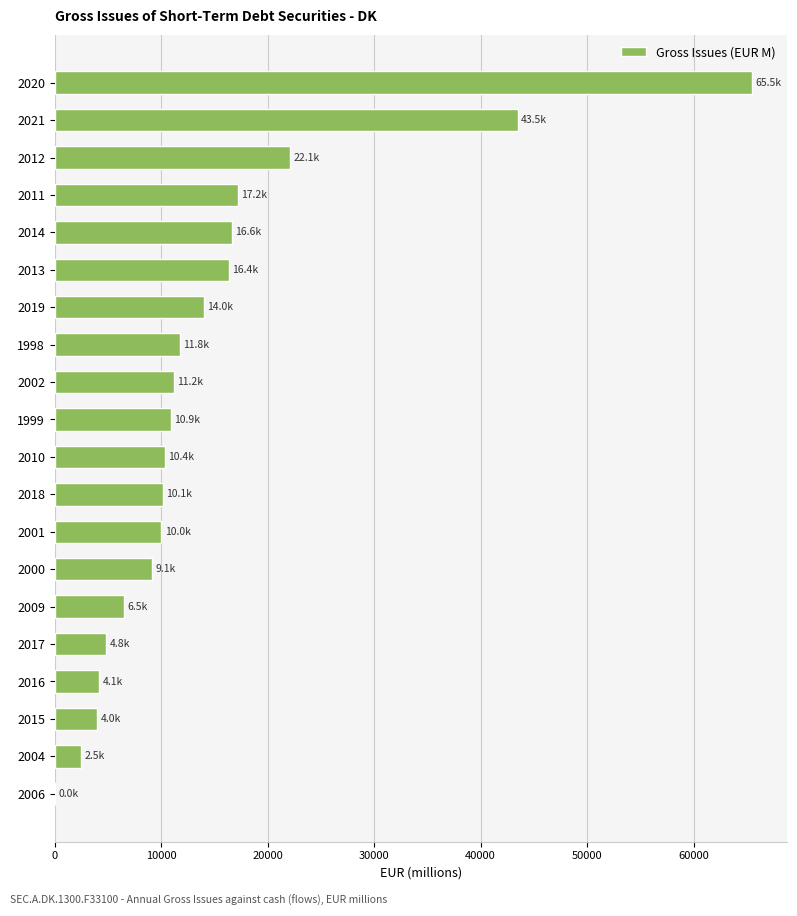

What is the change in value from 2021 to 2006?

-43462.1